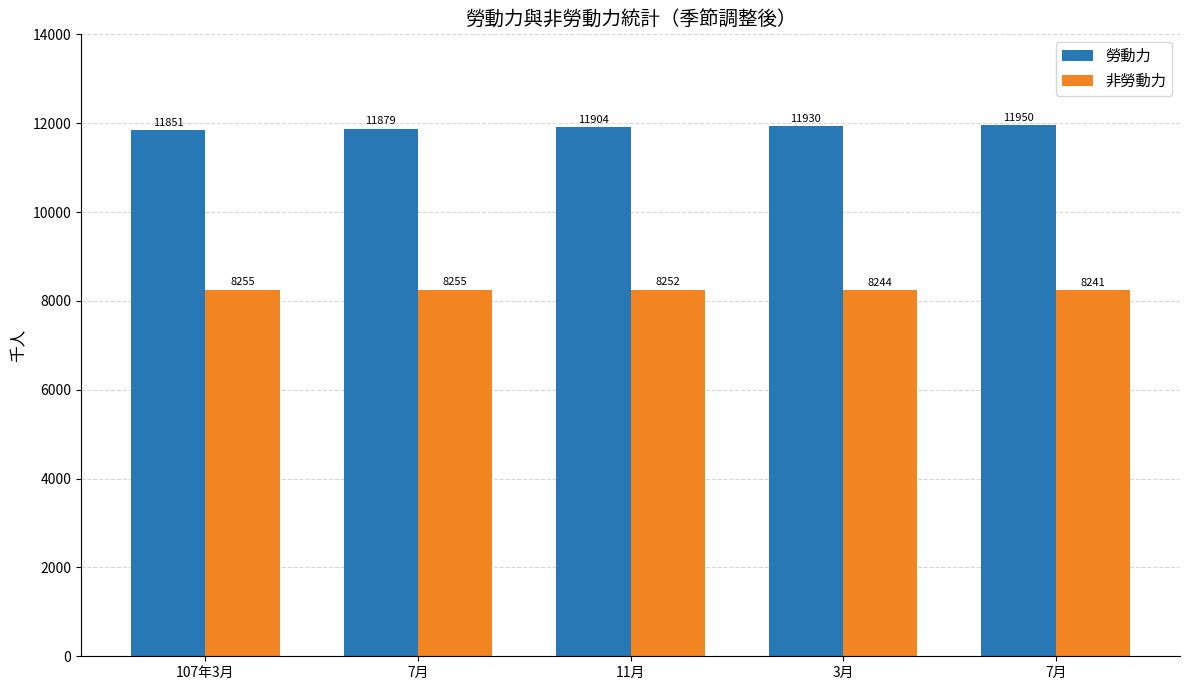

Which category has the lowest value in the 勞動力 series?

107年3月